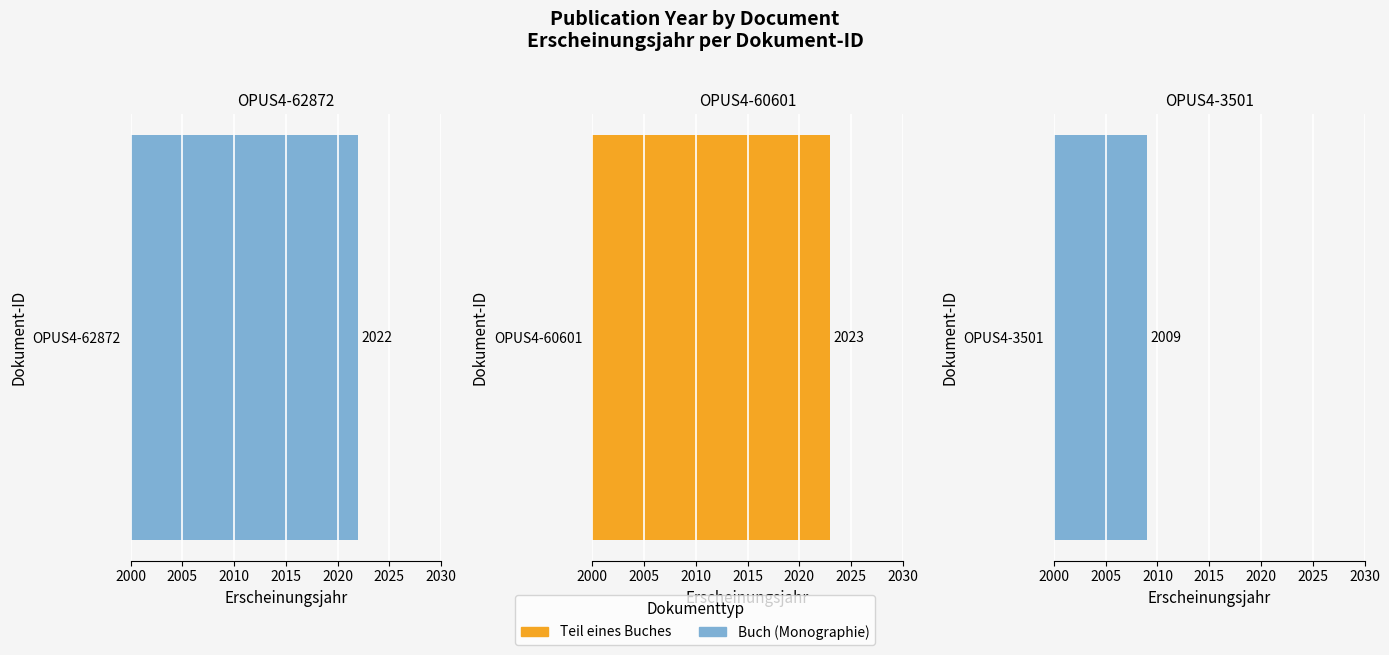

Reading right to left, list all the values displayed in this chart.

OPUS4-3501=2009	OPUS4-60601=2023	OPUS4-62872=2022